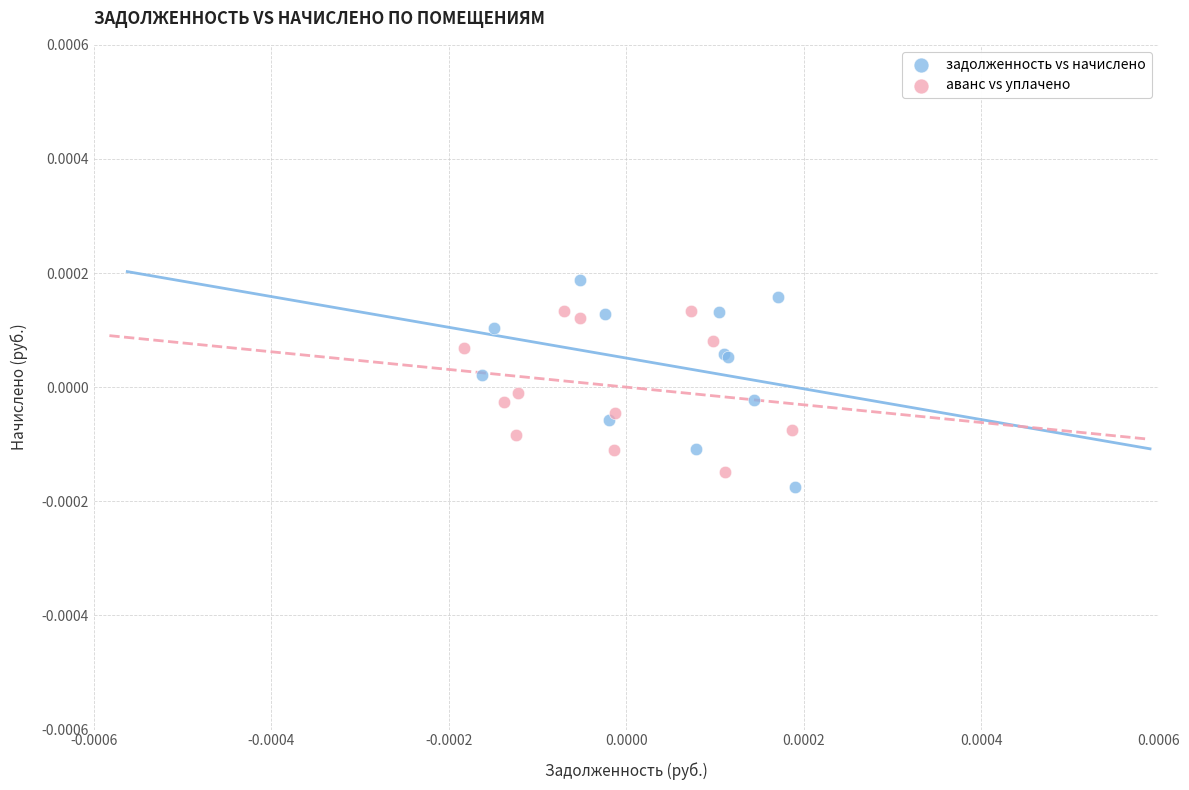

Which series contains the highest Y value?

задолженность vs начислено